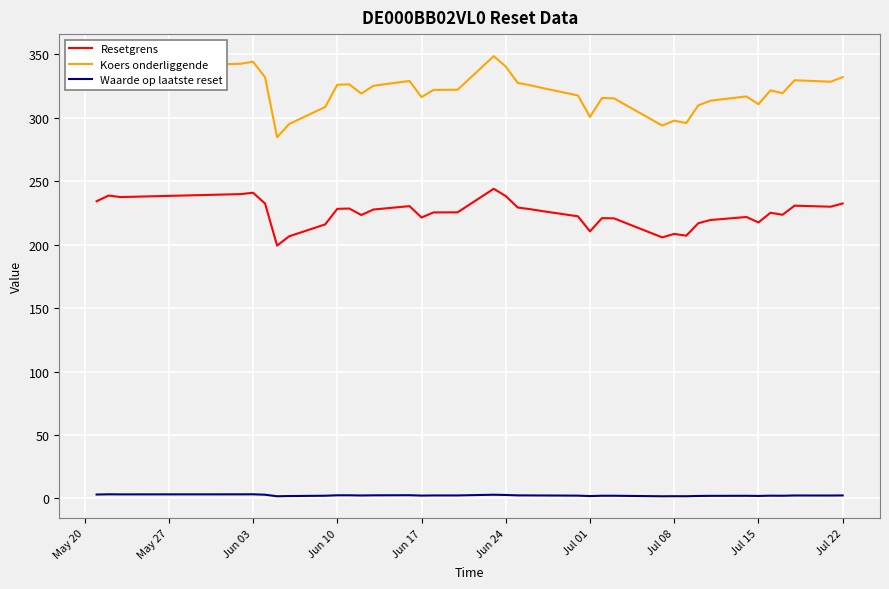

True or false: Resetgrens and Waarde op laatste reset cross at least once.

False